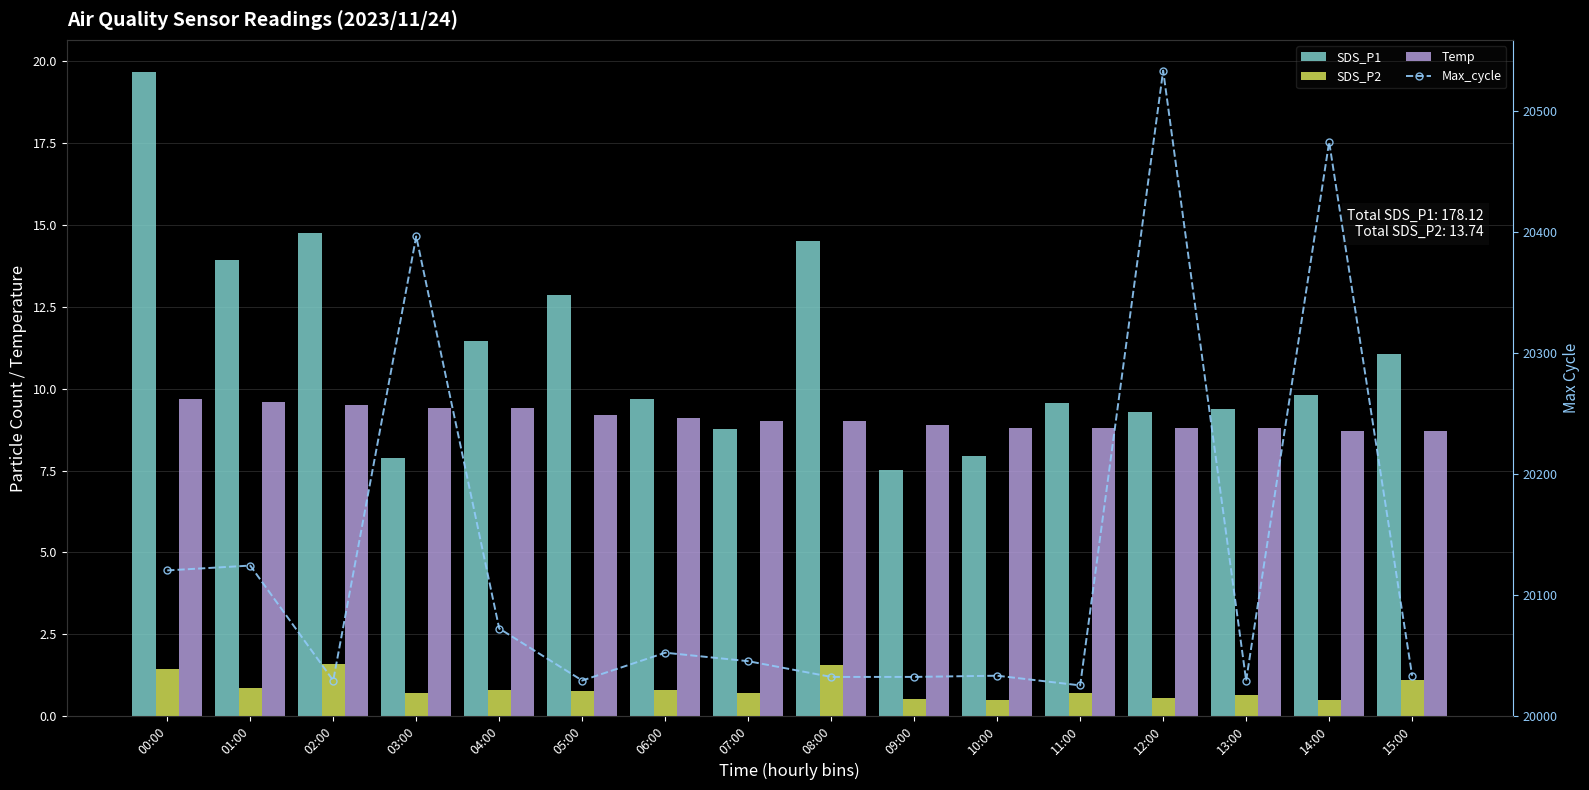

What is the total value across all series at 00:00?

20150.8